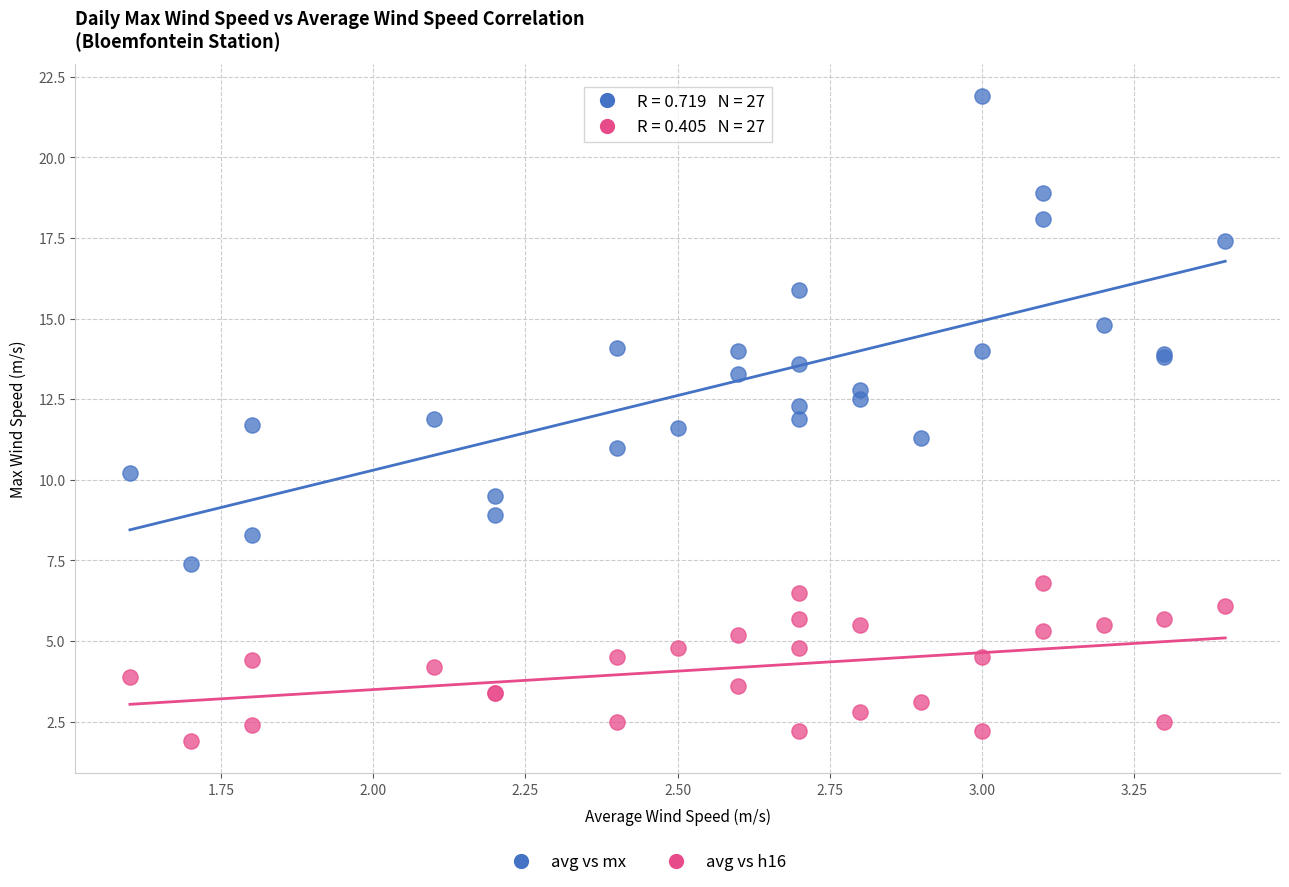

What is the X range (max minus min) for the scatter plot?

1.8